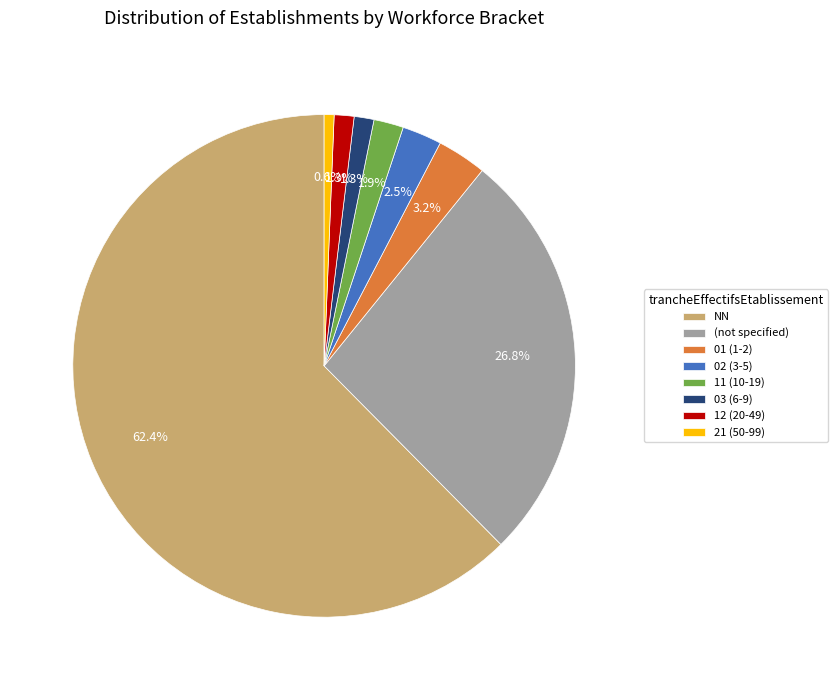

Which has a higher value, 11 (10-19) or (not specified)?

(not specified)